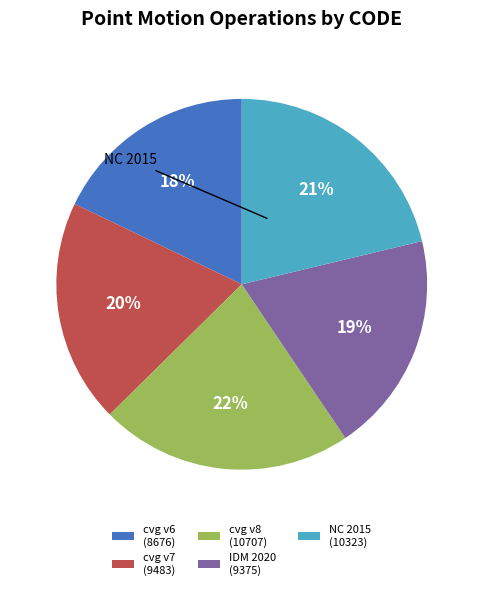

Between cvg v8 (10707) and NC 2015 (10323), which is larger?

cvg v8 (10707)